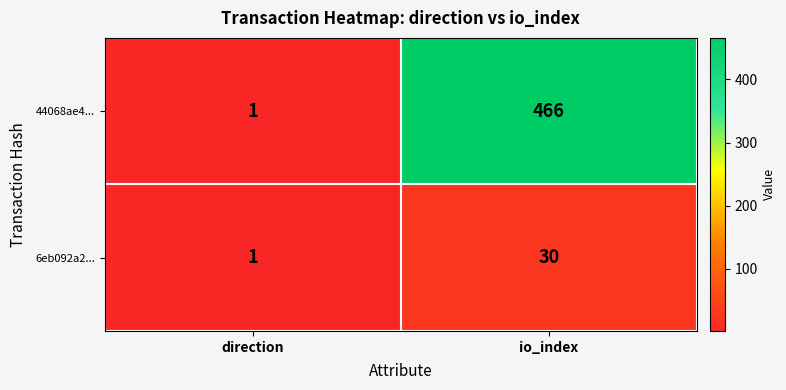

True or false: 6eb092a2... has a value of 30 at io_index.

True